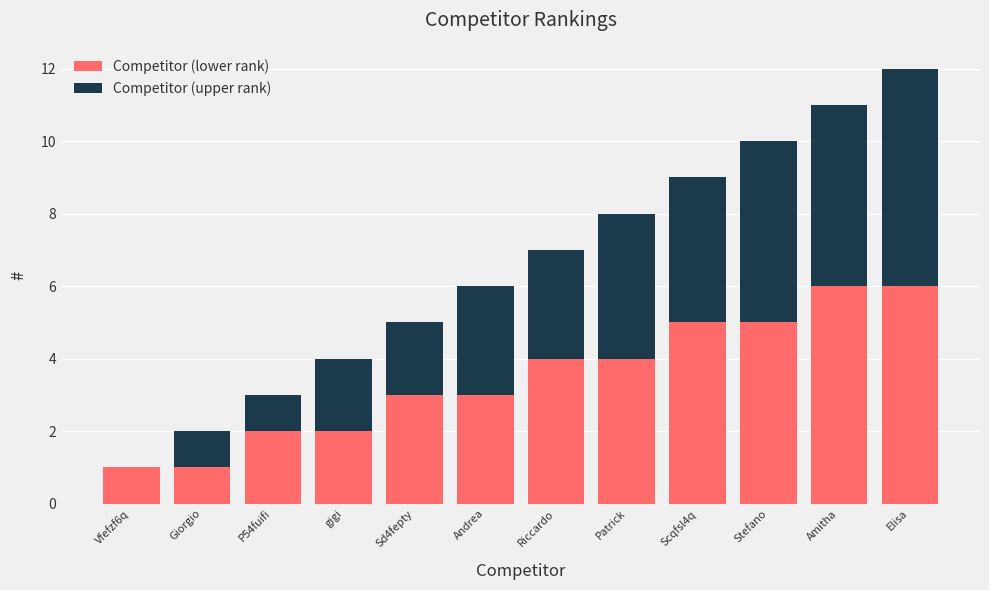

Reading right to left, list the values for the Competitor (lower rank) series.

Elisa=6	Amitha=6	Stefano=5	Scqfsl4q=5	Patrick=4	Riccardo=4	Andrea=3	Sd4fepty=3	gigi=2	P54fuifi=2	Giorgio=1	Vfefzf6q=1